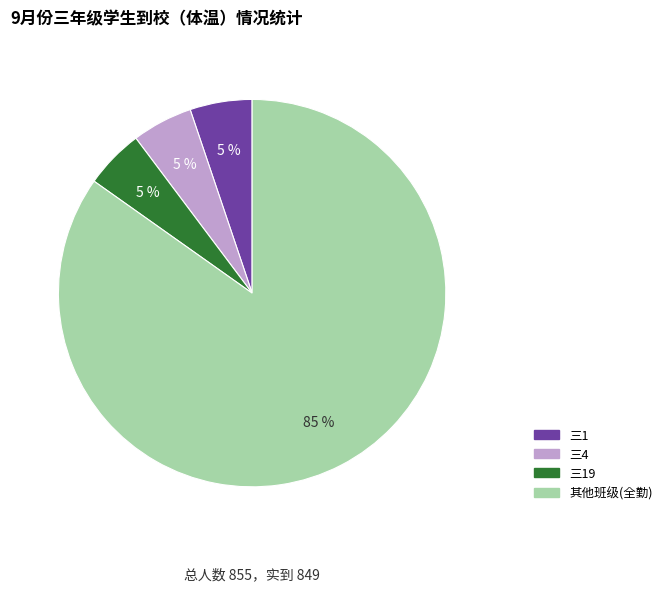

To the nearest percent, what is the difference between the largest and smallest slice percentages?

80%